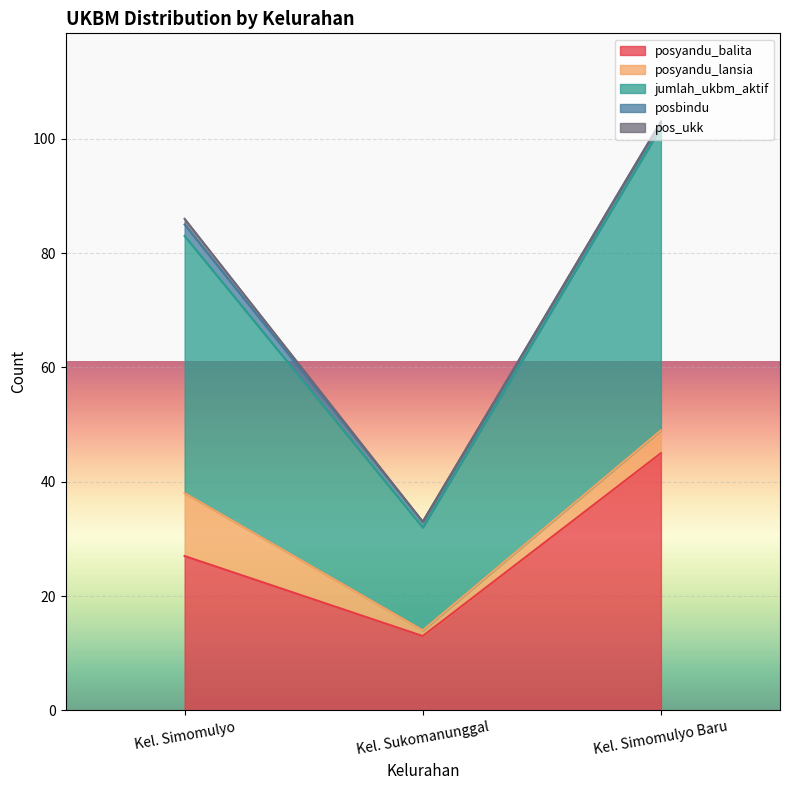

Which series has the largest total across all categories?

jumlah_ukbm_aktif